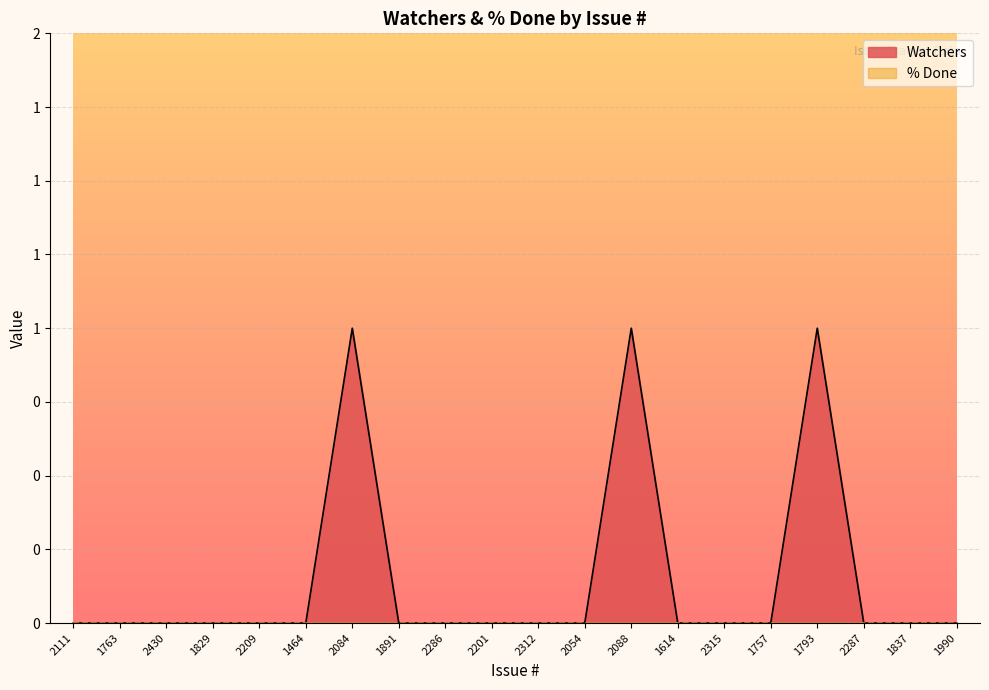

What is the sum of all values?

3